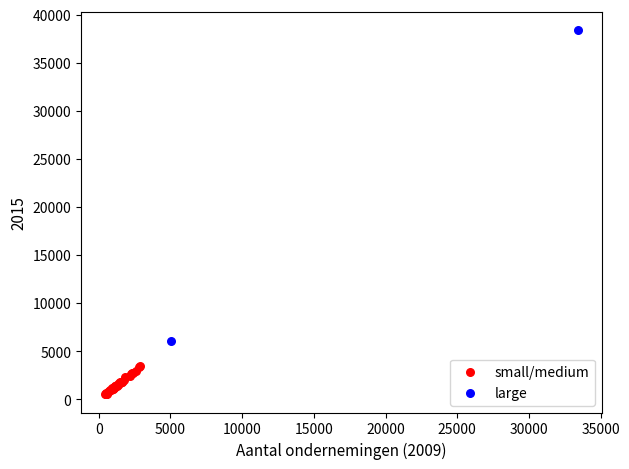

Which series contains the highest Y value?

large